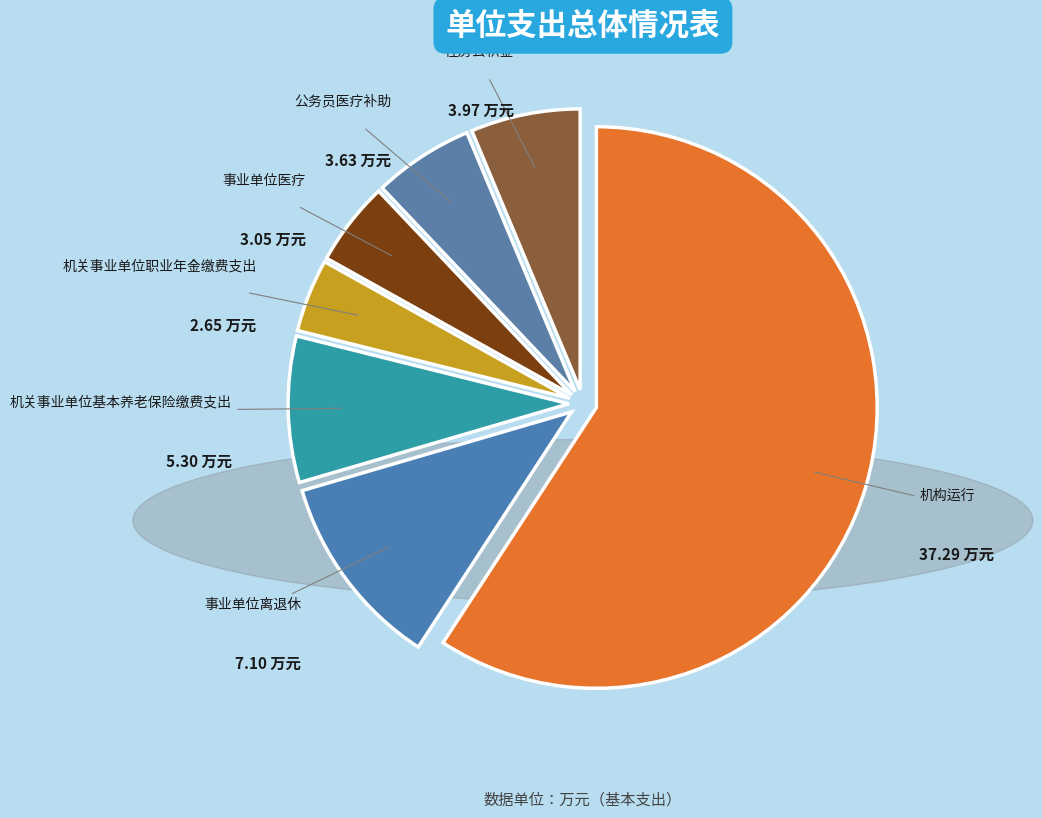

Which category has the smallest portion of the pie?

机关事业单位职业年金缴费支出